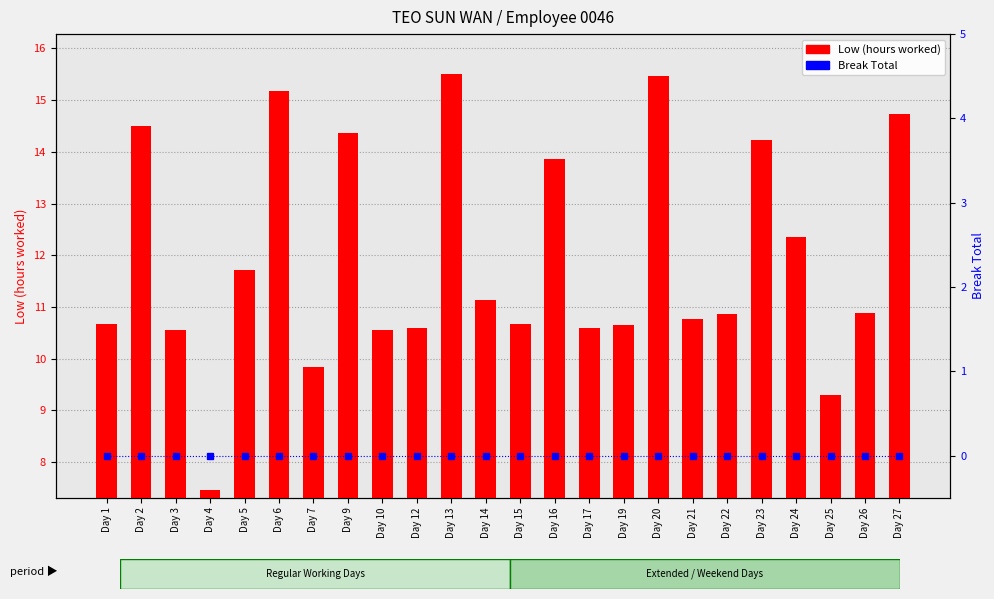

At which category does the chart reach its minimum across all series?

Day 1